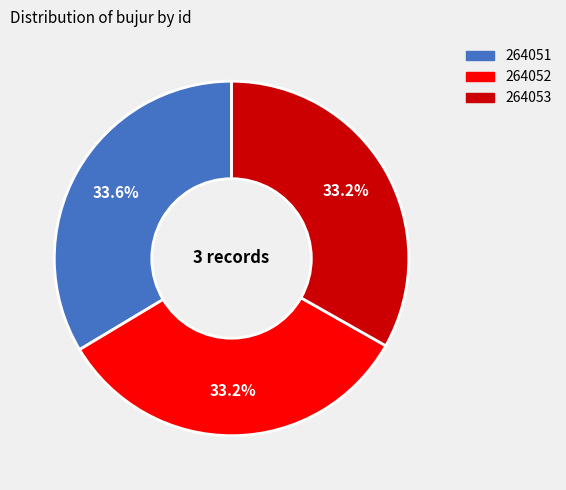

Is the sum of 264051 and 264052 greater than half?

Yes